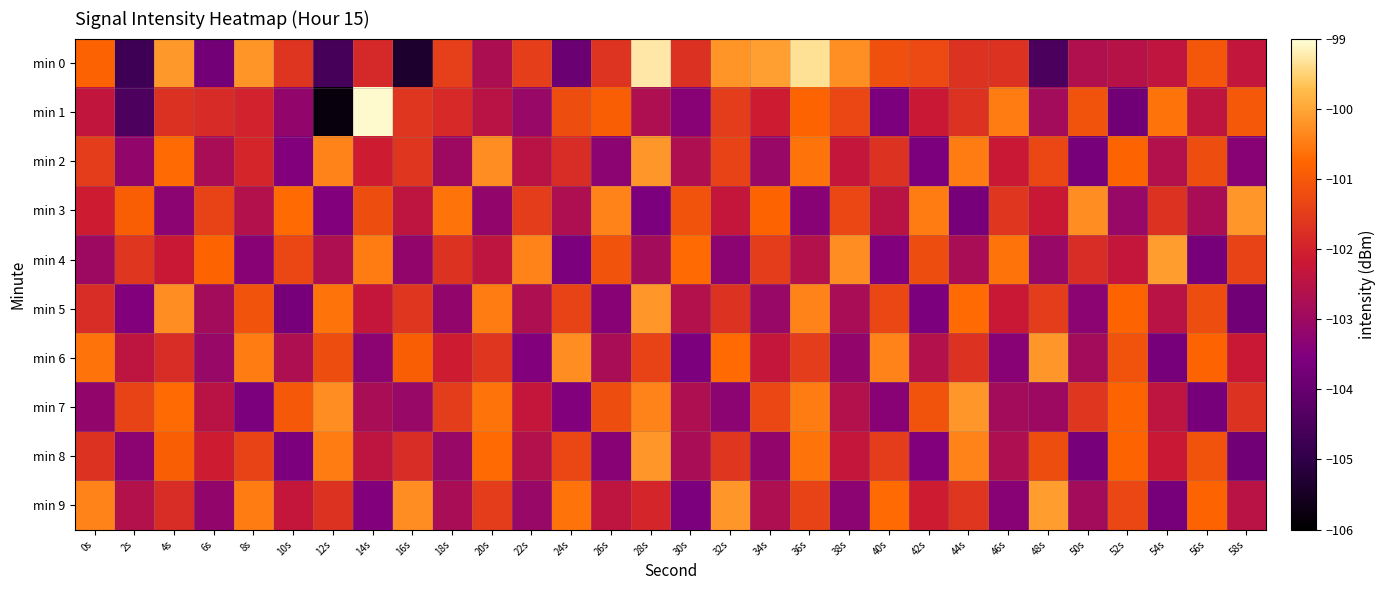

Count the number of categories in the chart.

30